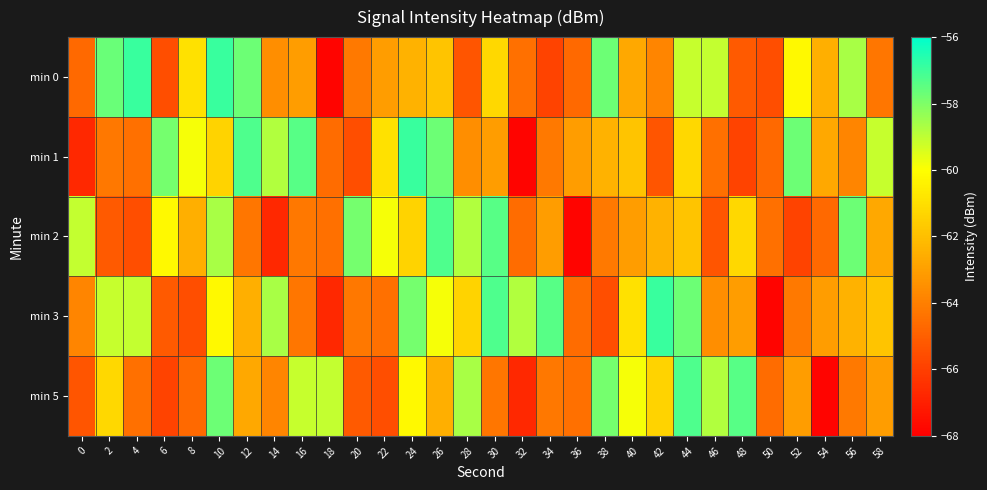

How many data points does each series have?

30